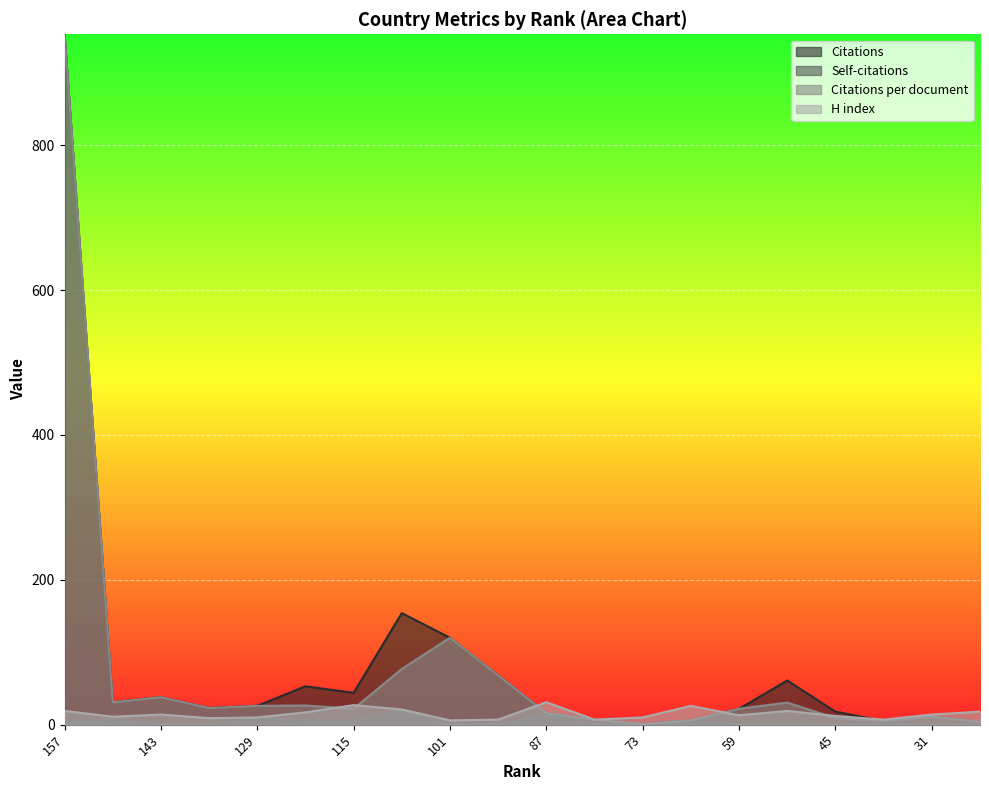

What is the difference between the second highest and minimum values in the Citations series?

153.0